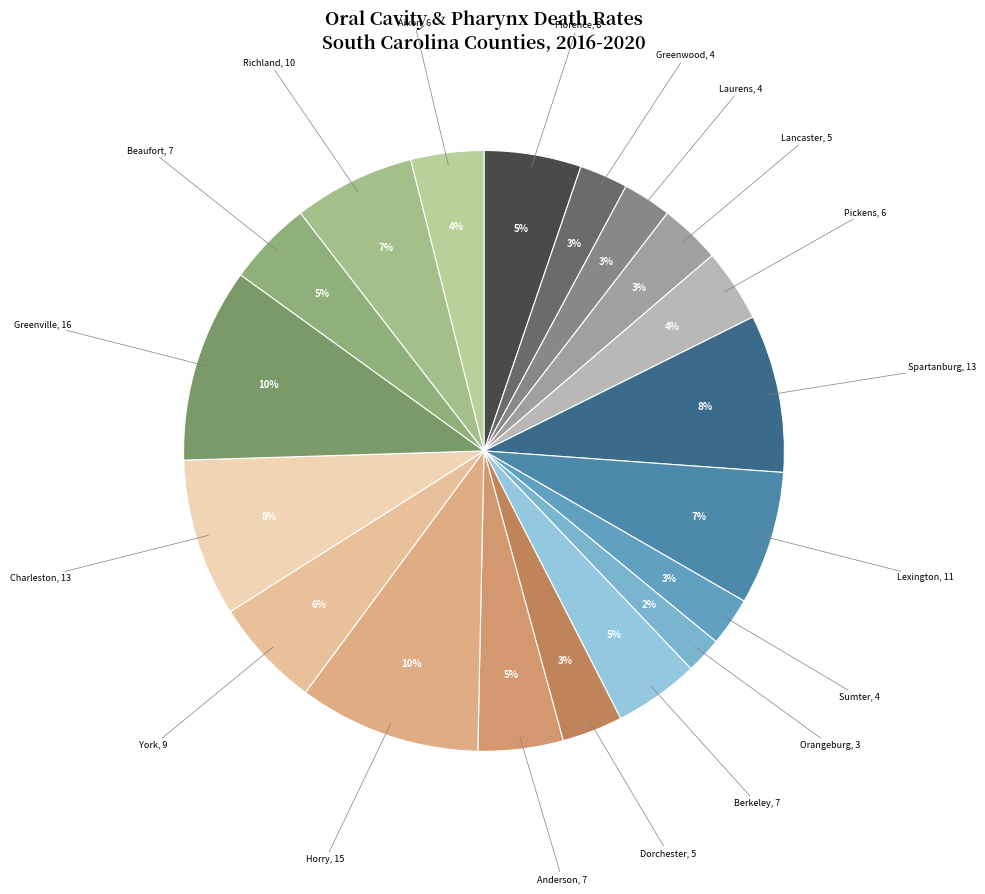

Count the number of slices in the pie.

19